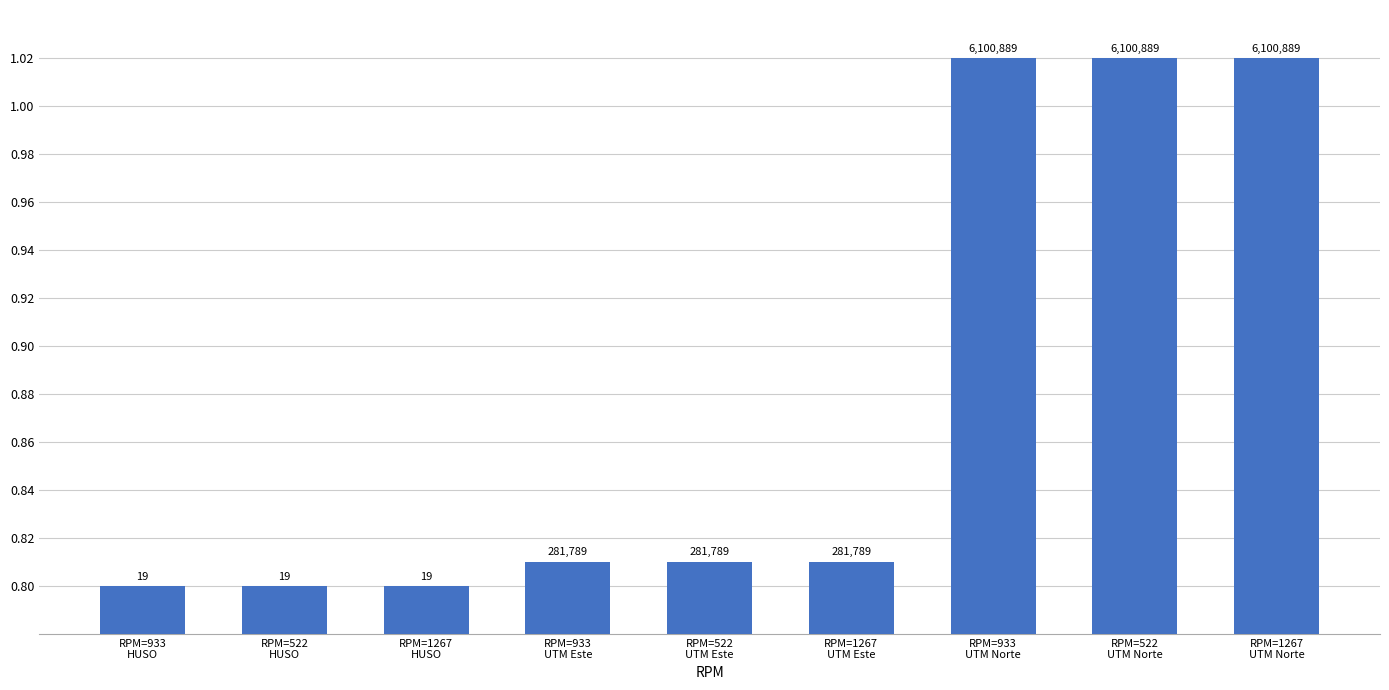

Is it true that the value at RPM=1267
UTM Norte is 0.7?

False